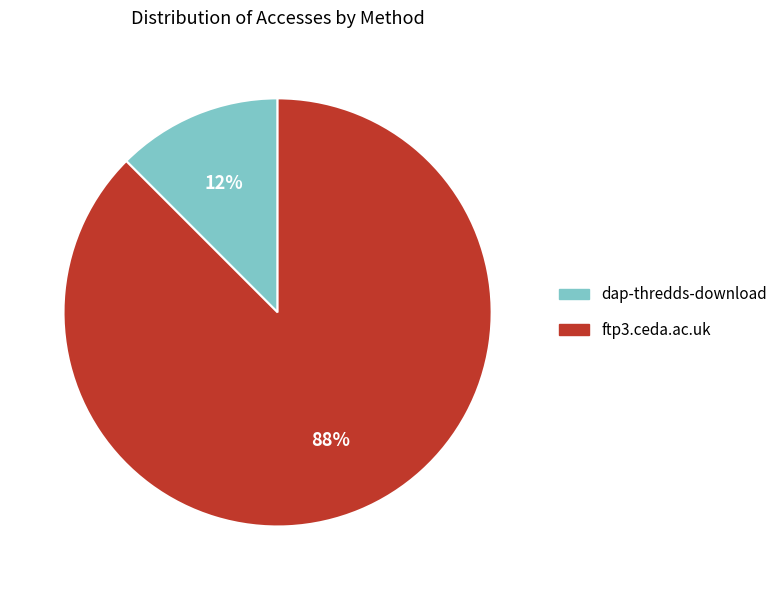

Is there a majority slice in this chart?

Yes